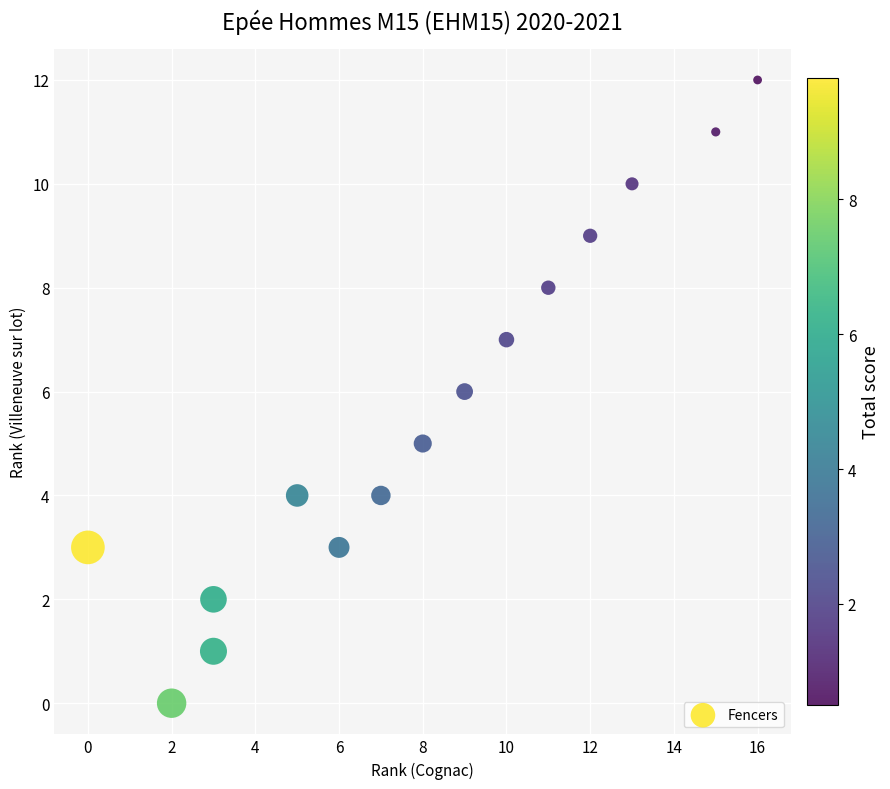

What is the range of X values (max minus min)?

16